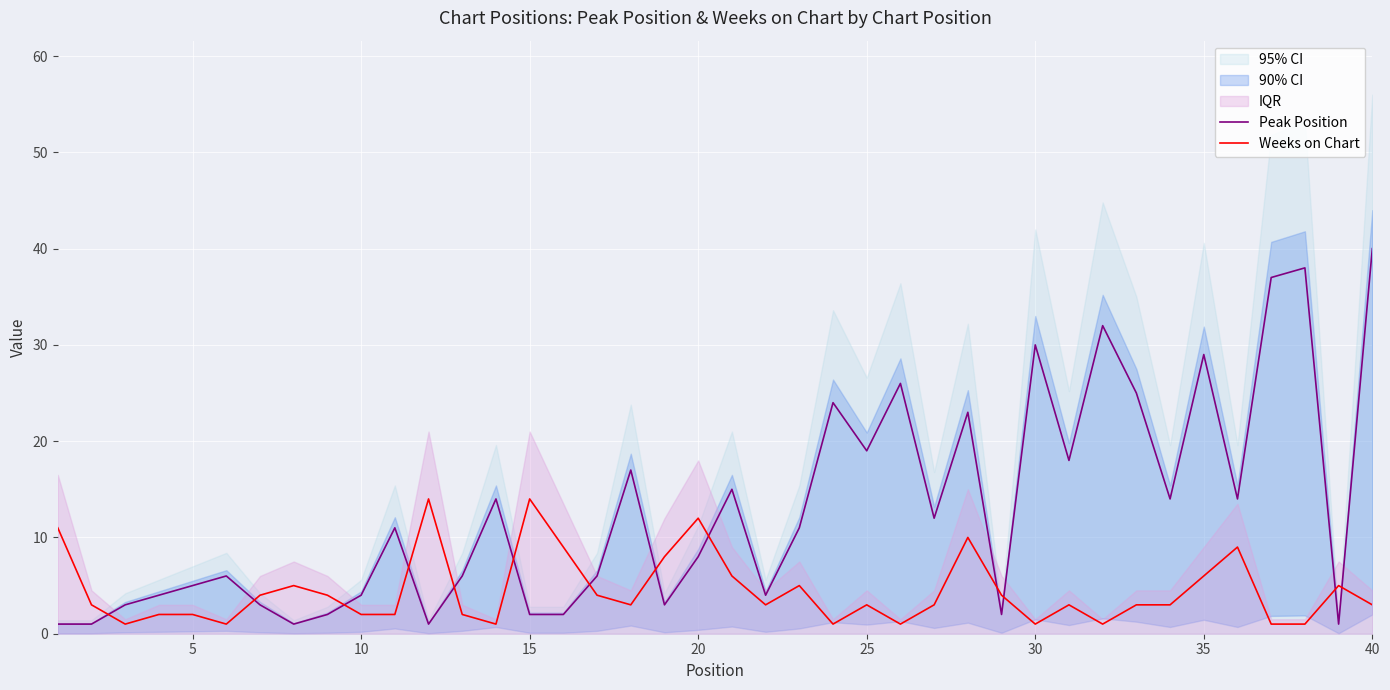

True or false: Weeks on Chart has a value of 14 at 15.

True